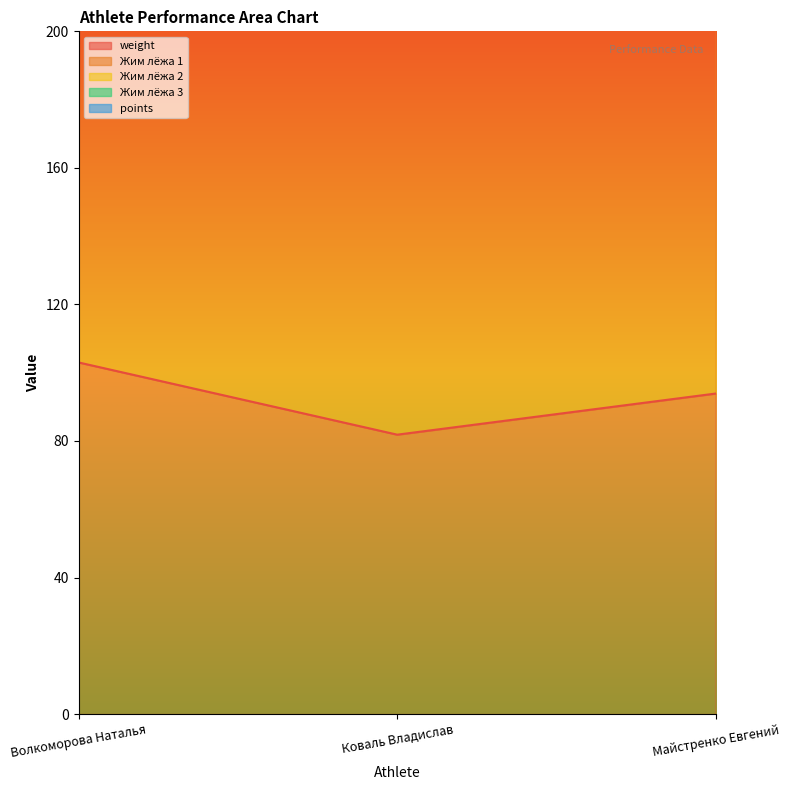

What is the label of the 1st point from the right?

Майстренко Евгений